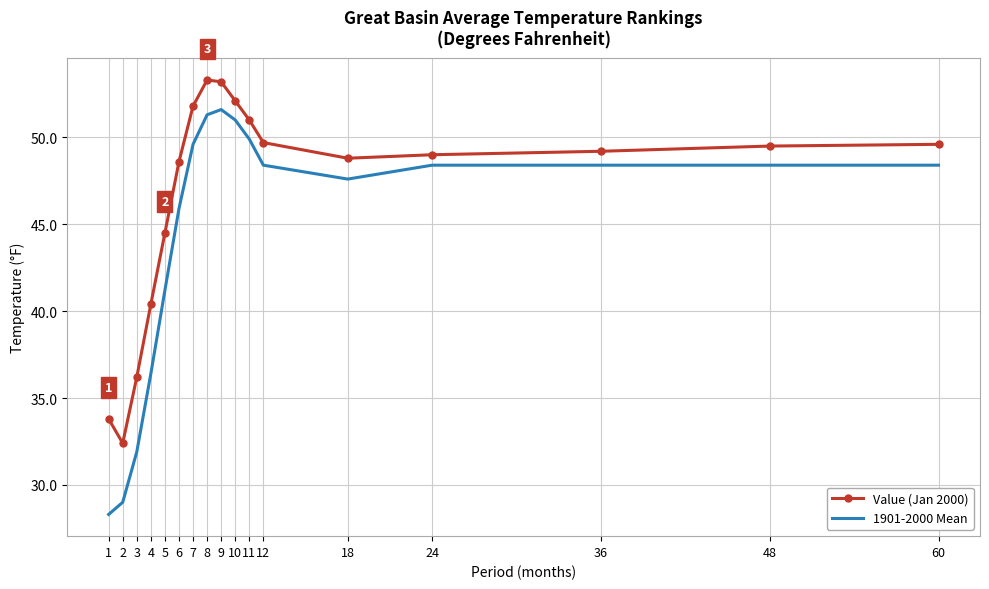

Which series has the largest range (max minus min)?

1901-2000 Mean